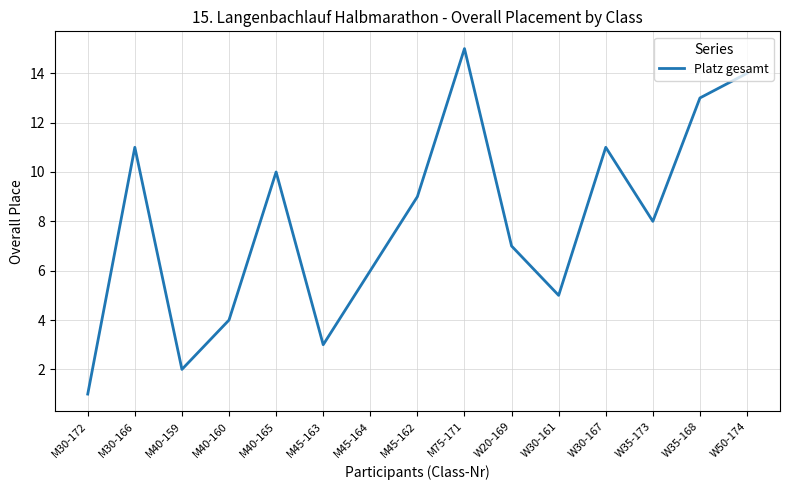

Reading left to right, extract all data points from this chart.

1	11	2	4	10	3	6	9	15	7	5	11	8	13	14